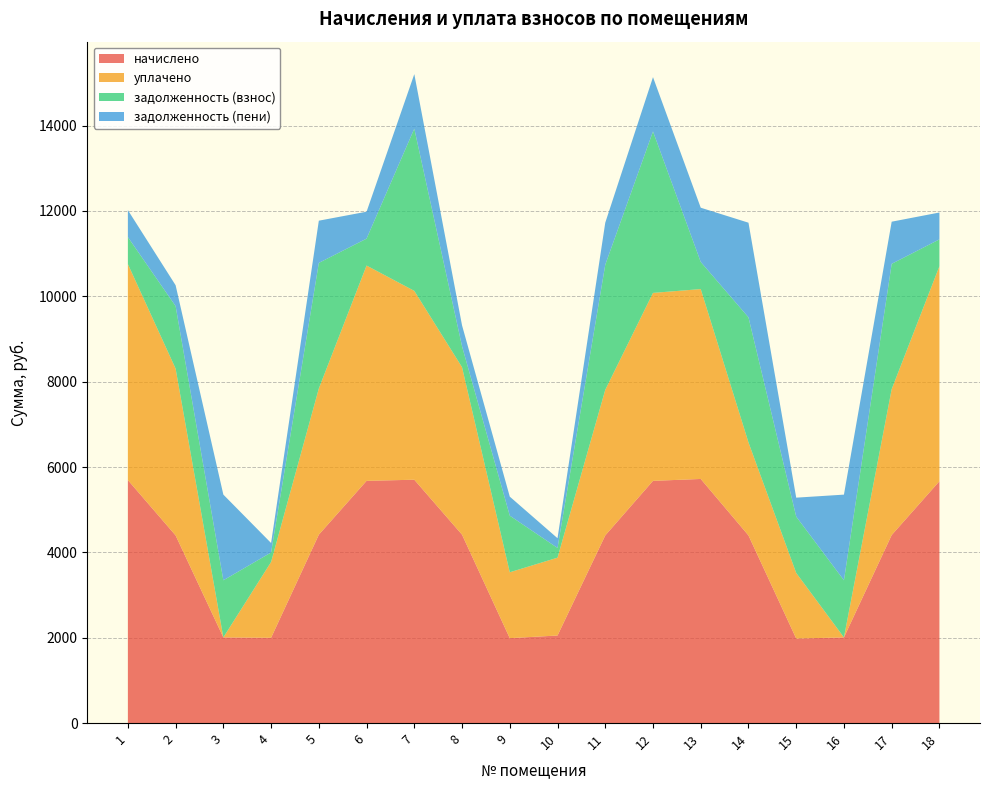

Reading right to left, transcribe all the data shown in this chart.

начислено: 5667.4	4405.9	2007.5	1980.9	4397.1	5720.7	5676.2	4397.1	2052.0	1989.8	4414.9	5702.9	5676.2	4414.9	1998.7	2007.5	4397.1	5694.0
уплачено: 5037.7	3418.7	0.0	1537.0	2180.0	4449.4	4404.4	3411.9	1824.0	1544.0	3924.3	4425.0	5045.5	3425.6	1776.6	0.0	3908.6	5061.4
задолженность (взнос): 629.7	2937.3	1338.4	1320.6	2931.4	635.6	3784.1	2931.4	228.0	1326.5	490.5	3801.9	630.7	2943.2	222.1	1338.4	1465.7	632.7
задолженность (пени): 629.7	987.2	2007.5	443.9	2217.1	1271.3	1271.9	985.3	228.0	445.9	490.5	1277.8	630.7	989.2	222.1	2007.5	488.6	632.7